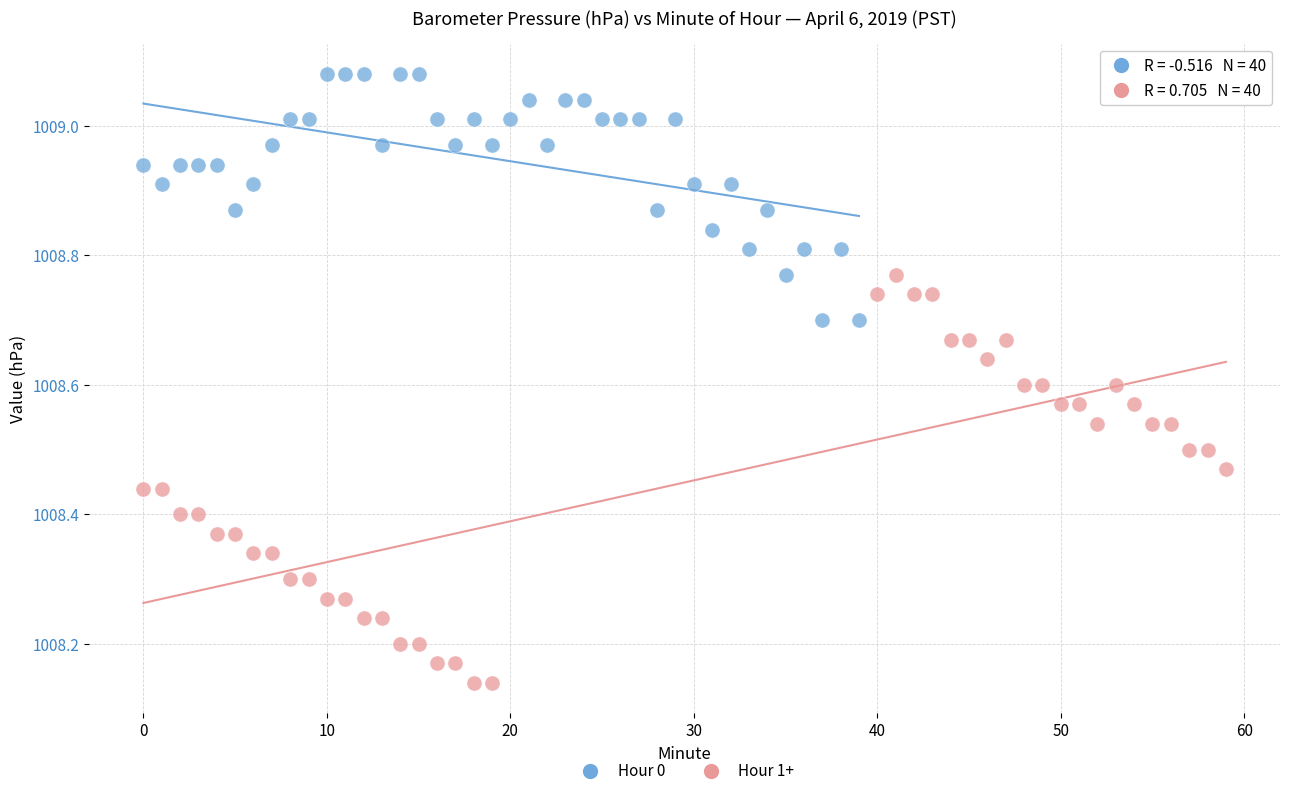

Which series has the widest spread of Y values?

Hour 1+